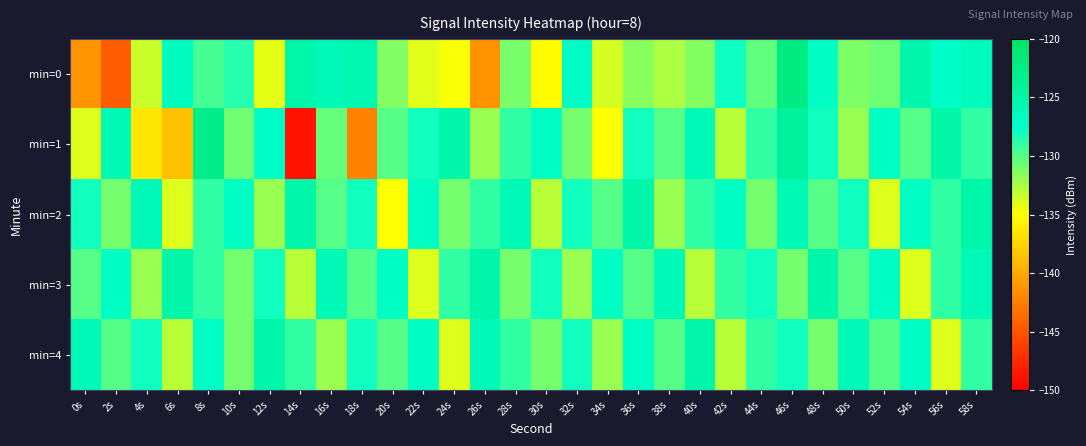

Reading left to right, what are all the values shown in this chart?

min=0: 0s=-141.2	2s=-144.5	4s=-133.4	6s=-126.6	8s=-129.5	10s=-128.7	12s=-134.2	14s=-125.0	16s=-126.0	18s=-125.4	20s=-131.3	22s=-134.1	24s=-134.8	26s=-141.4	28s=-131.0	30s=-135.2	32s=-127.2	34s=-133.7	36s=-131.5	38s=-132.6	40s=-131.4	42s=-127.9	44s=-130.4	46s=-122.2	48s=-127.0	50s=-131.2	52s=-130.7	54s=-125.1	56s=-127.4	58s=-126.3
min=1: 0s=-133.9	2s=-125.8	4s=-136.4	6s=-138.7	8s=-122.7	10s=-130.8	12s=-127.1	14s=-148.9	16s=-130.5	18s=-142.2	20s=-130.0	22s=-128.0	24s=-125.0	26s=-132.0	28s=-129.0	30s=-127.0	32s=-131.0	34s=-135.0	36s=-128.0	38s=-130.0	40s=-126.0	42s=-133.0	44s=-129.0	46s=-124.0	48s=-128.0	50s=-132.0	52s=-127.0	54s=-130.0	56s=-125.0	58s=-129.0
min=2: 0s=-128.0	2s=-131.0	4s=-126.0	6s=-134.0	8s=-129.0	10s=-127.0	12s=-132.0	14s=-125.0	16s=-130.0	18s=-128.0	20s=-135.0	22s=-127.0	24s=-131.0	26s=-129.0	28s=-126.0	30s=-133.0	32s=-128.0	34s=-130.0	36s=-125.0	38s=-132.0	40s=-129.0	42s=-127.0	44s=-131.0	46s=-126.0	48s=-130.0	50s=-128.0	52s=-134.0	54s=-127.0	56s=-129.0	58s=-125.0
min=3: 0s=-130.0	2s=-127.0	4s=-132.0	6s=-125.0	8s=-129.0	10s=-131.0	12s=-128.0	14s=-133.0	16s=-126.0	18s=-130.0	20s=-127.0	22s=-134.0	24s=-129.0	26s=-125.0	28s=-131.0	30s=-128.0	32s=-132.0	34s=-127.0	36s=-130.0	38s=-126.0	40s=-133.0	42s=-129.0	44s=-128.0	46s=-131.0	48s=-125.0	50s=-130.0	52s=-127.0	54s=-134.0	56s=-129.0	58s=-126.0
min=4: 0s=-126.0	2s=-130.0	4s=-128.0	6s=-133.0	8s=-127.0	10s=-131.0	12s=-125.0	14s=-129.0	16s=-132.0	18s=-128.0	20s=-130.0	22s=-127.0	24s=-134.0	26s=-126.0	28s=-129.0	30s=-131.0	32s=-128.0	34s=-132.0	36s=-127.0	38s=-130.0	40s=-125.0	42s=-133.0	44s=-129.0	46s=-128.0	48s=-131.0	50s=-126.0	52s=-130.0	54s=-127.0	56s=-134.0	58s=-129.0